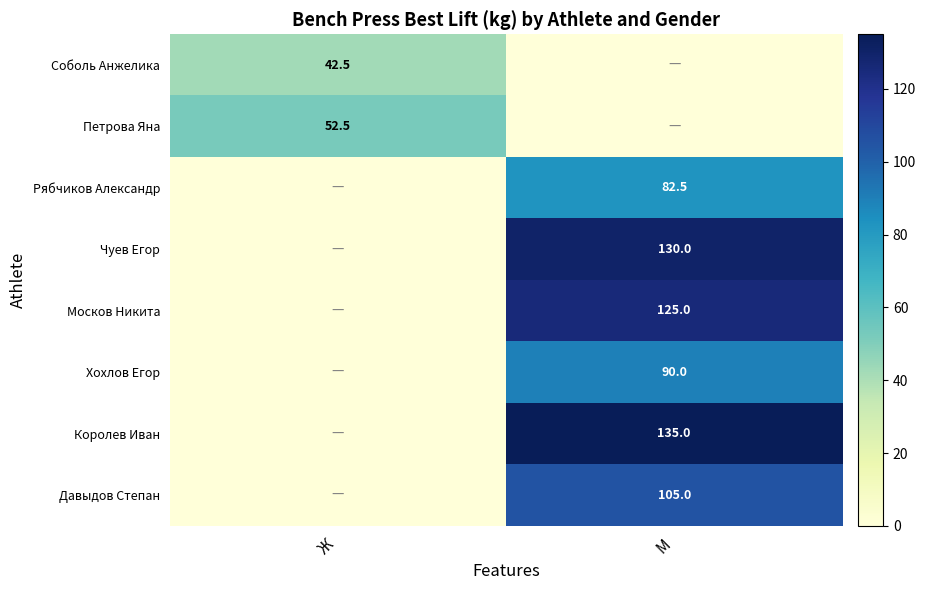

The value of Хохлов Егор at М is 25.8. True or false?

False